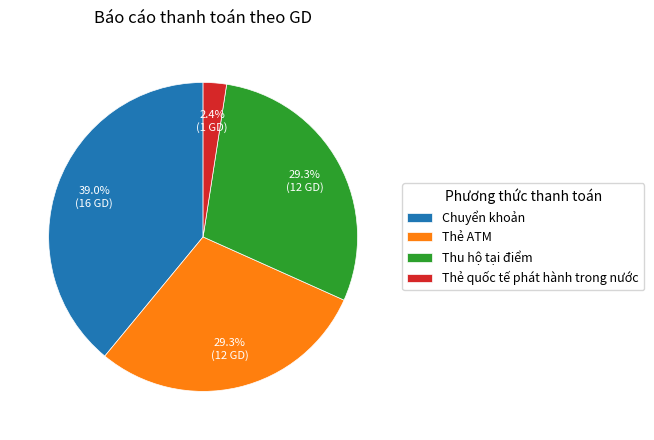

How many slices are in this pie chart?

4